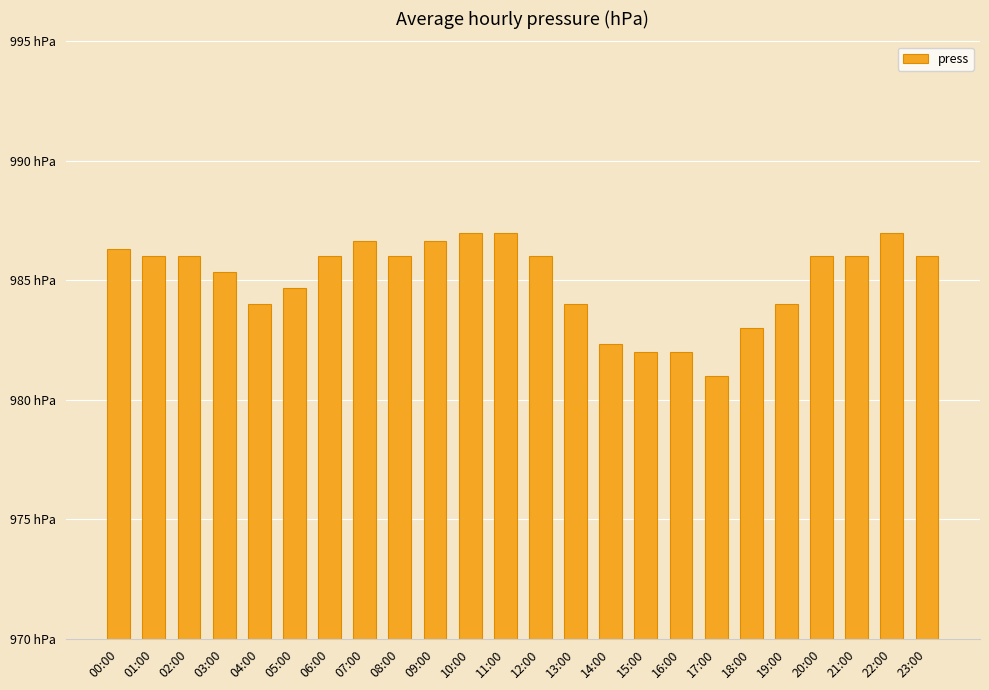

What is the label of the 11th bar from the right?

13:00